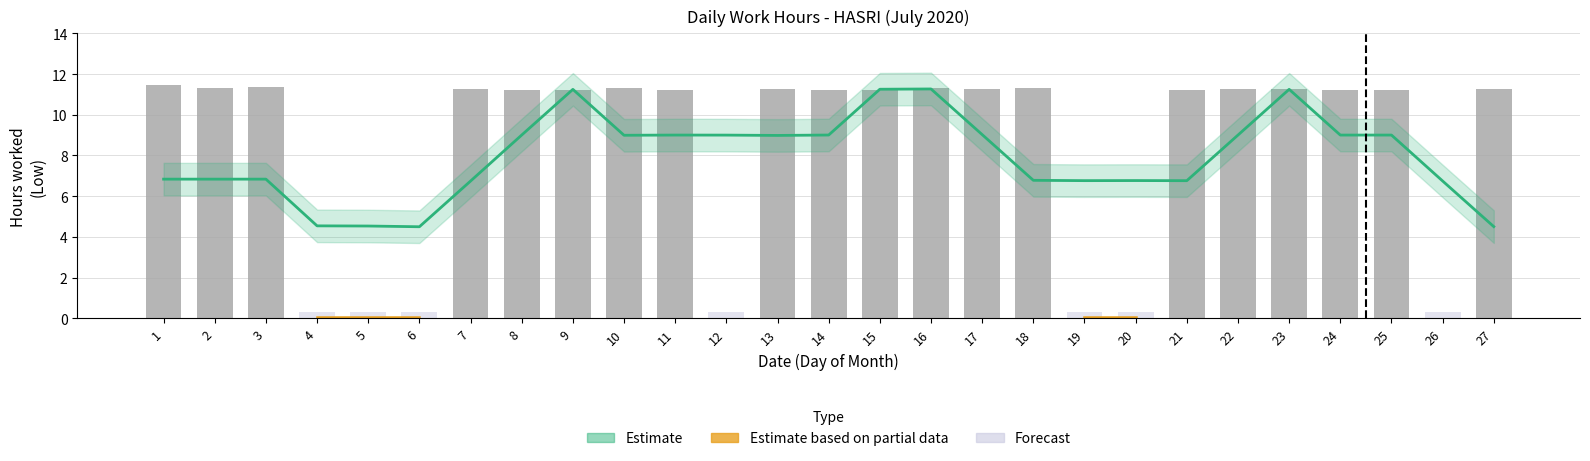

True or false: Estimate has a value of 3.2 at 18.

False